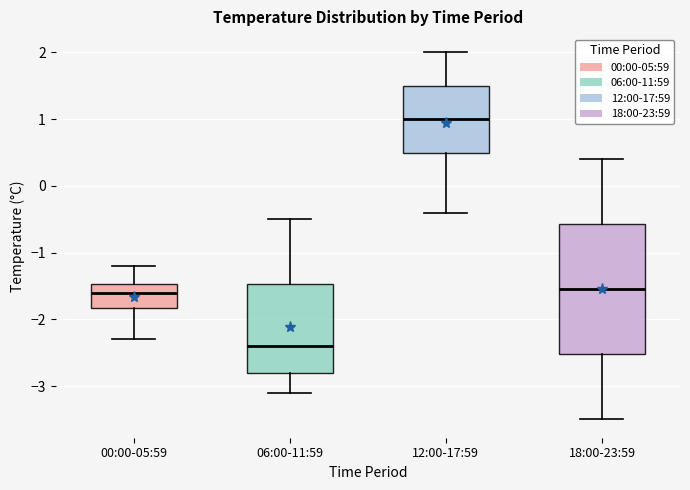

Which box's median line is the lowest?

06:00-11:59